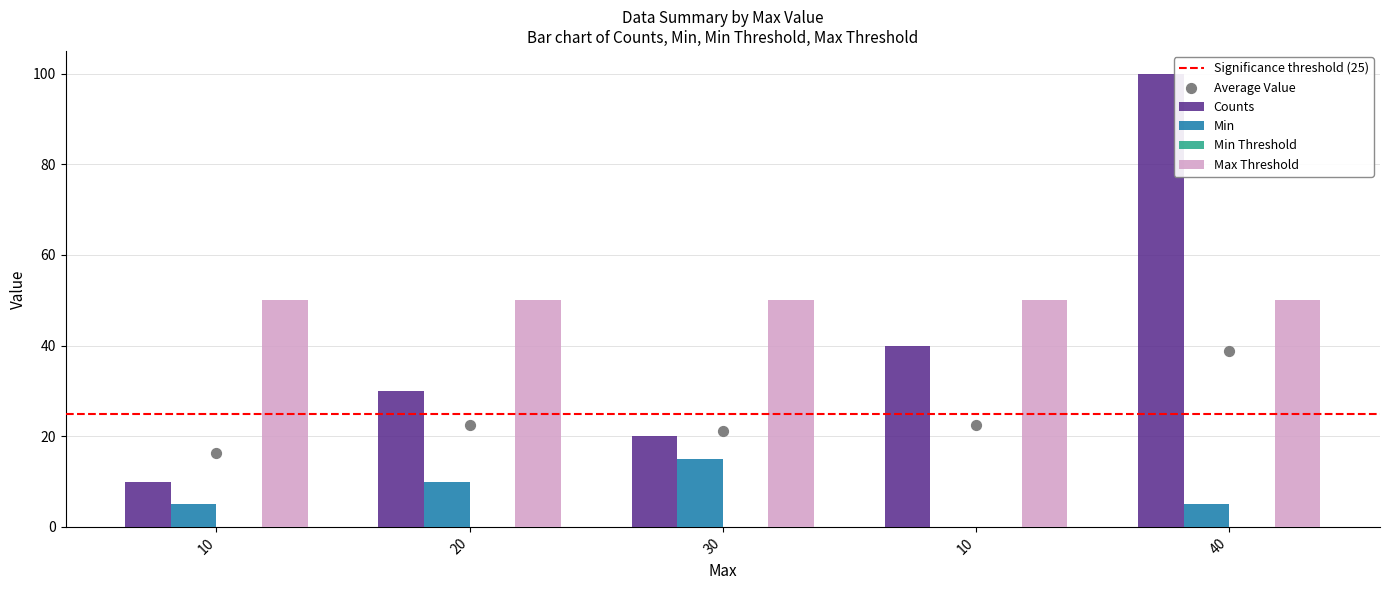

How many positive values does the Min series have?

4